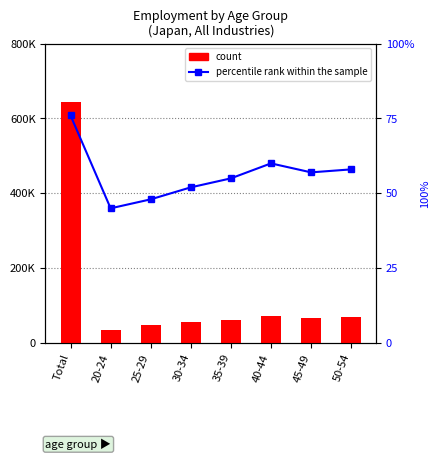

List the series in order of their peak value, lowest first.

percentile rank within the sample, count